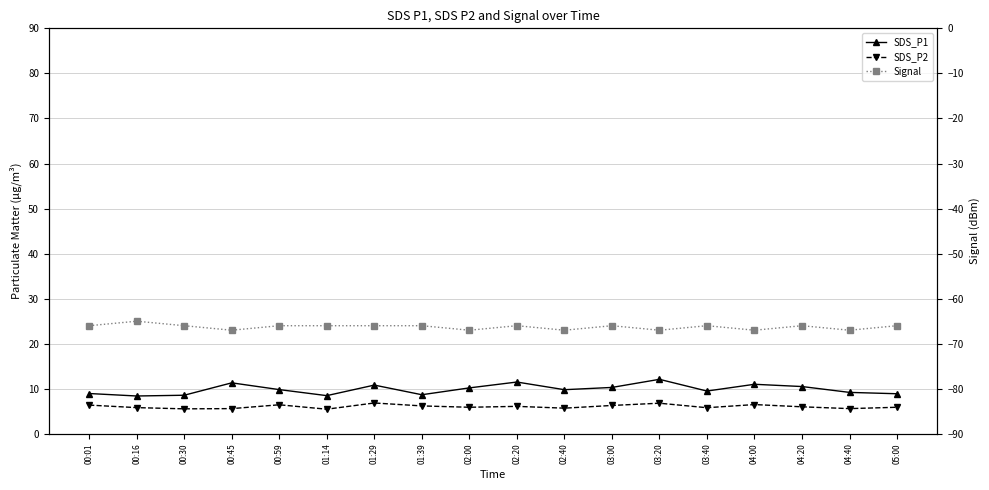

Reading right to left, list all the values displayed in this chart.

SDS_P1: 05:00=8.9	04:40=9.2	04:20=10.5	04:00=11.0	03:40=9.5	03:20=12.1	03:00=10.3	02:40=9.8	02:20=11.5	02:00=10.2	01:39=8.7	01:29=10.8	01:14=8.5	00:59=9.8	00:45=11.3	00:30=8.6	00:16=8.4	00:01=8.9
SDS_P2: 05:00=5.9	04:40=5.6	04:20=6.0	04:00=6.5	03:40=5.8	03:20=6.8	03:00=6.3	02:40=5.7	02:20=6.1	02:00=5.9	01:39=6.2	01:29=6.8	01:14=5.5	00:59=6.5	00:45=5.6	00:30=5.5	00:16=5.8	00:01=6.4
Signal: 05:00=-66.0	04:40=-67.0	04:20=-66.0	04:00=-67.0	03:40=-66.0	03:20=-67.0	03:00=-66.0	02:40=-67.0	02:20=-66.0	02:00=-67.0	01:39=-66.0	01:29=-66.0	01:14=-66.0	00:59=-66.0	00:45=-67.0	00:30=-66.0	00:16=-65.0	00:01=-66.0